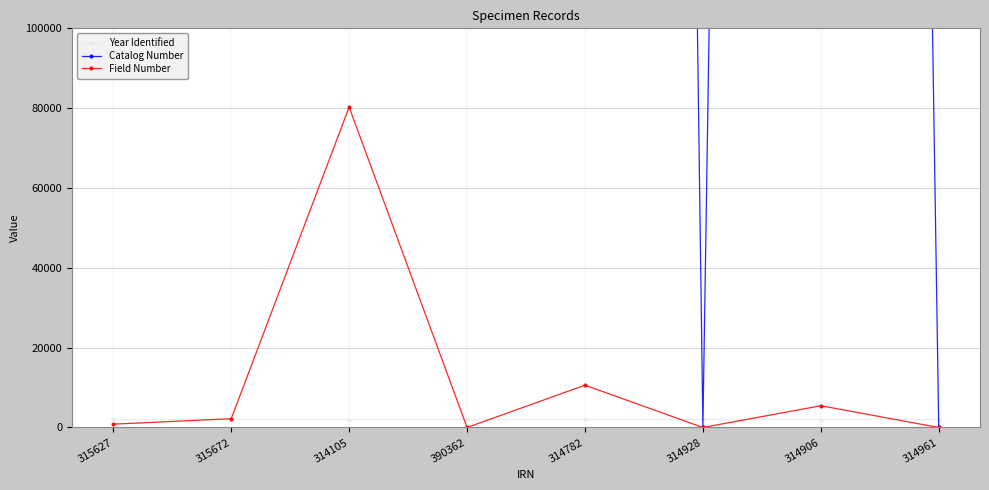

What position from the right is 315672?

7